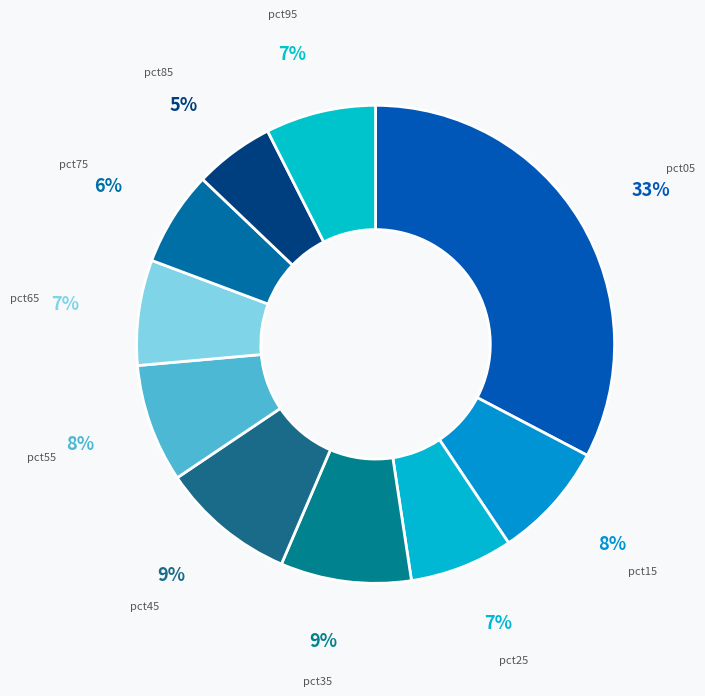

To the nearest percent, what is the average slice percentage?

10%